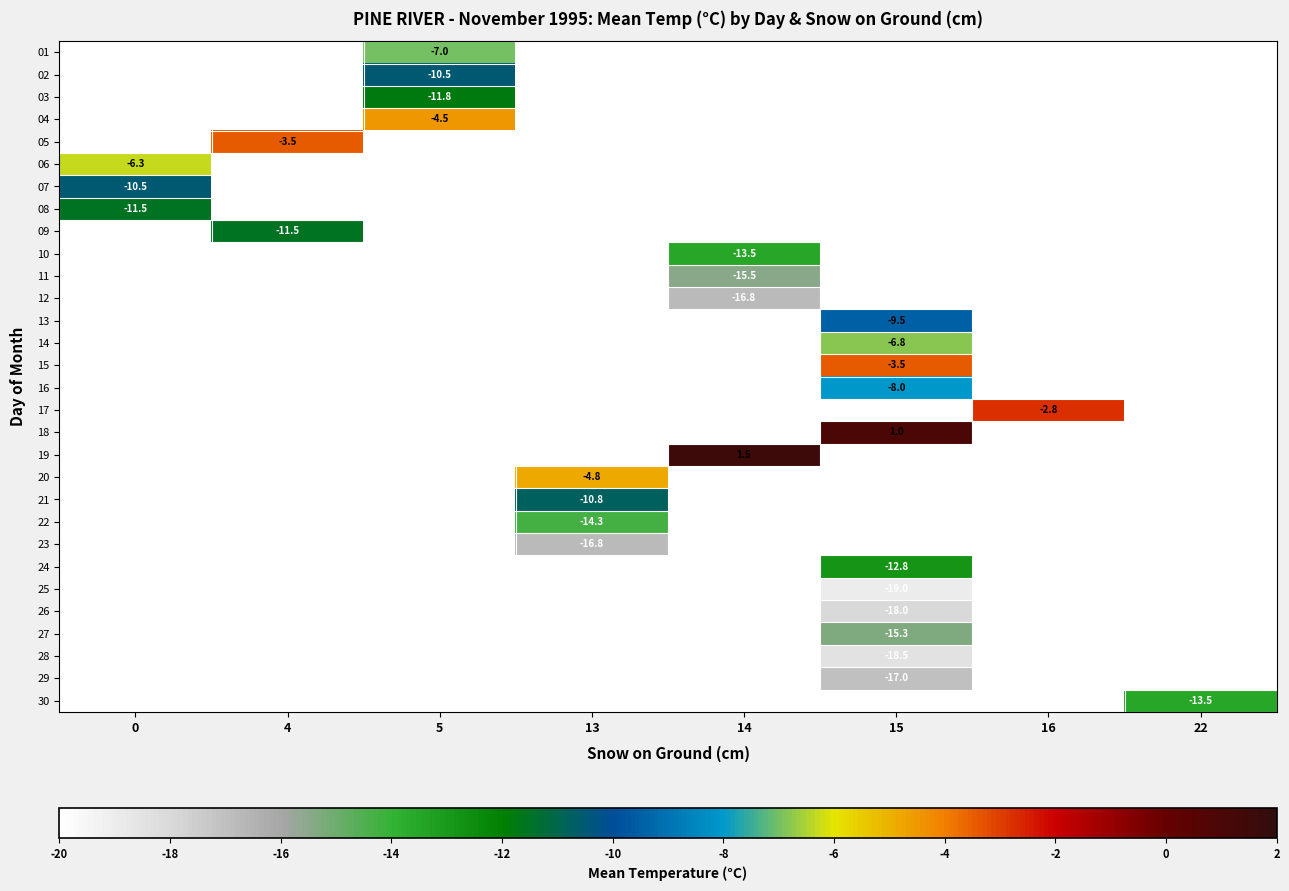

The value of 24 at 15 is -12.8. True or false?

True